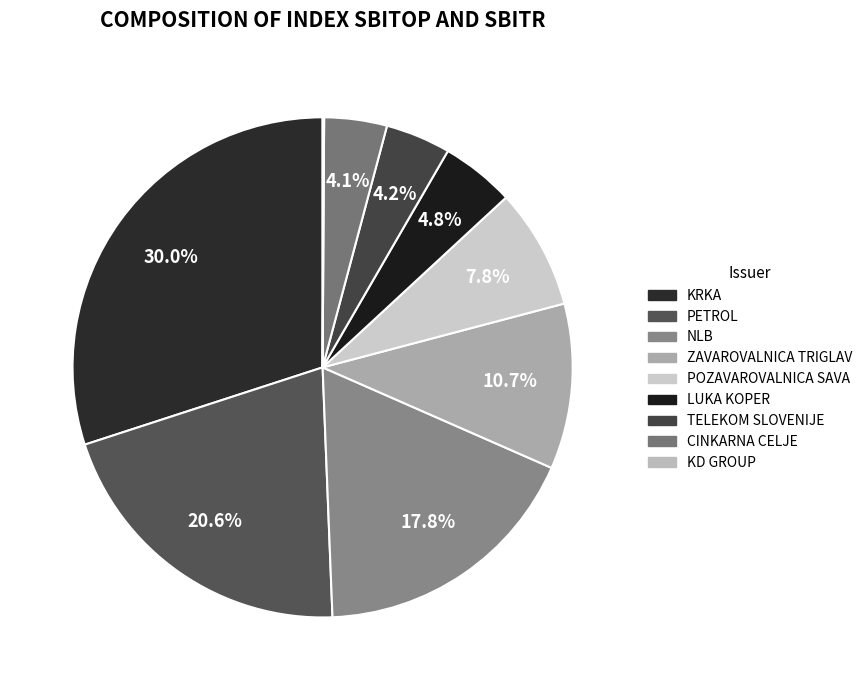

Is the sum of CINKARNA CELJE and KD GROUP greater than half?

No